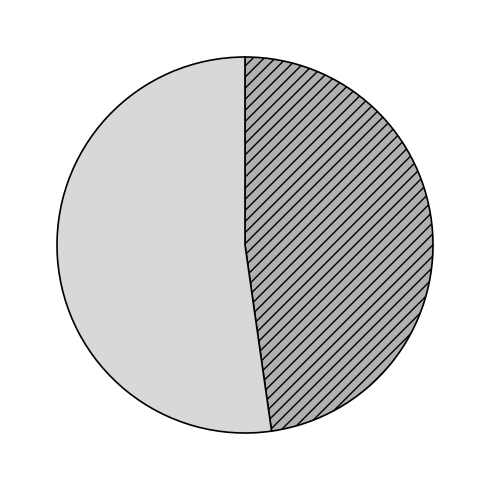

Combined, do V516XK and V457NN account for over 50%?

Yes